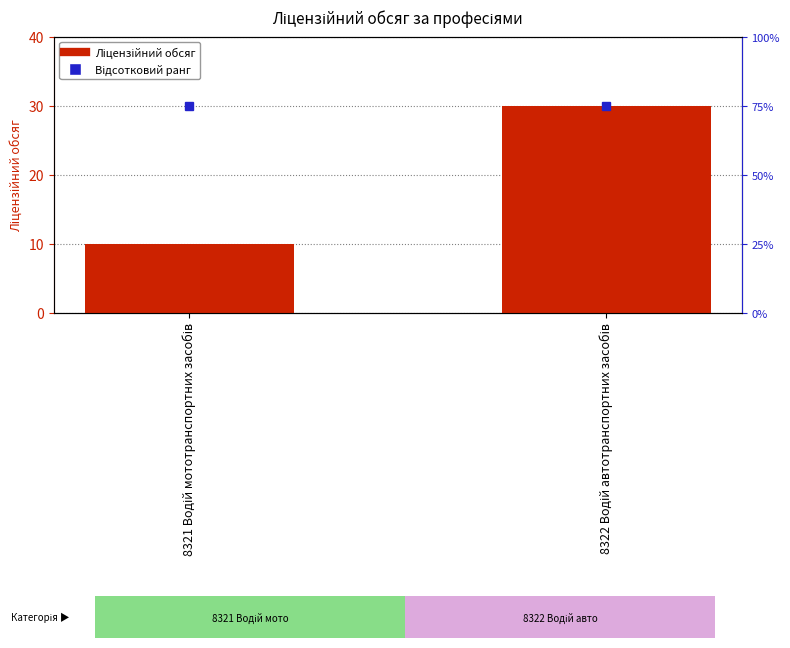

What is the approximate value at 8322 Водій автотранспортних засобів, to the nearest 10?

30